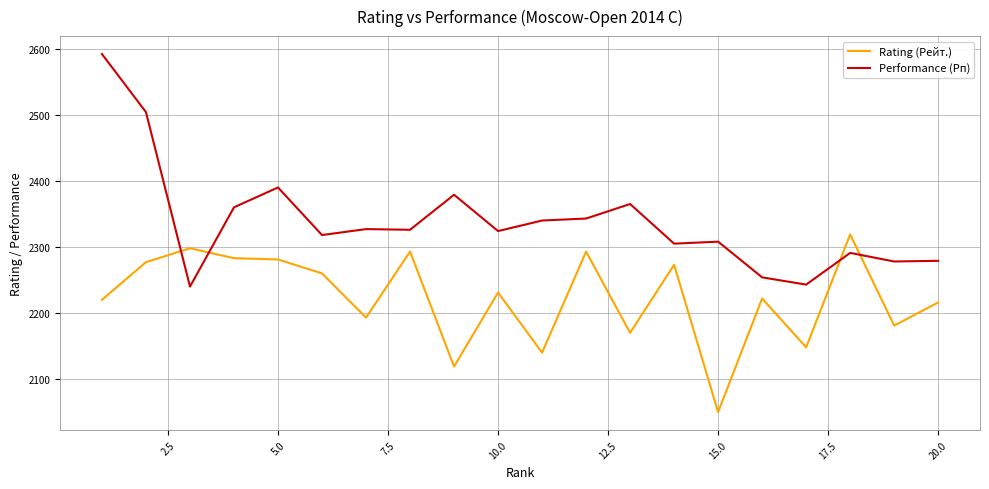

Which series has the largest total across all categories?

Performance (Рп)